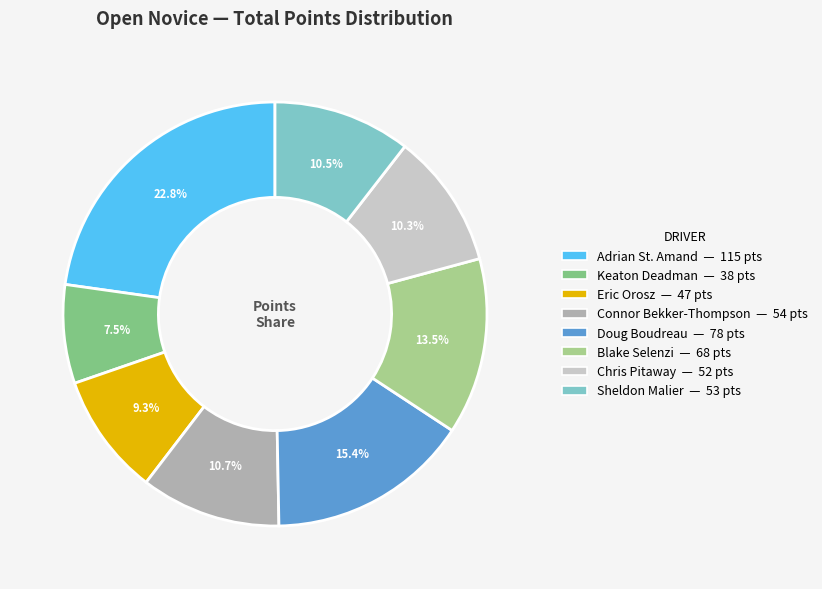

Does any single category account for the majority?

No